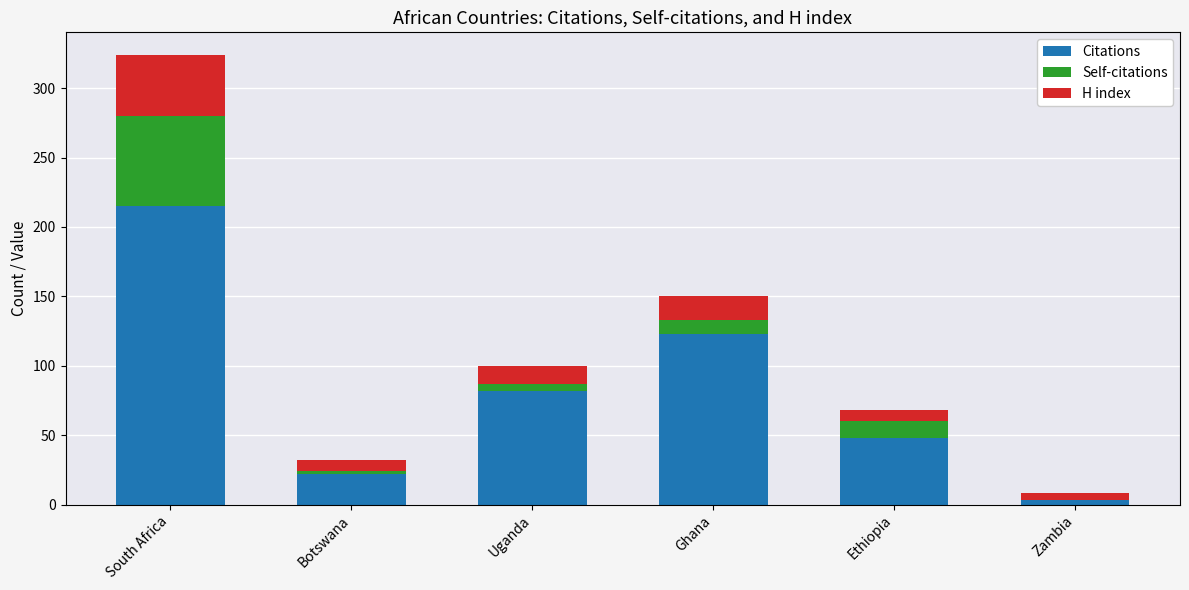

What is the approximate value of Citations at Ethiopia?

48